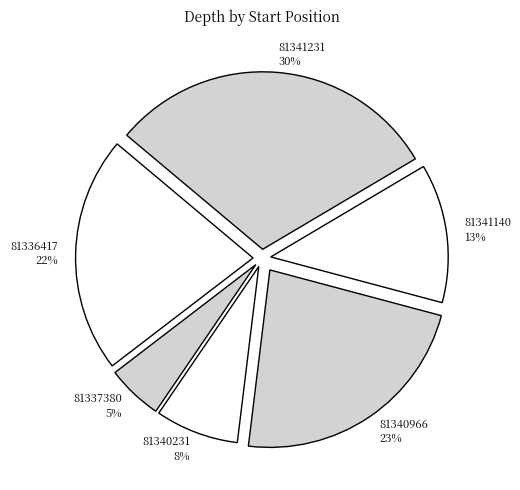

Between 81341140 and 81336417, which is larger?

81336417